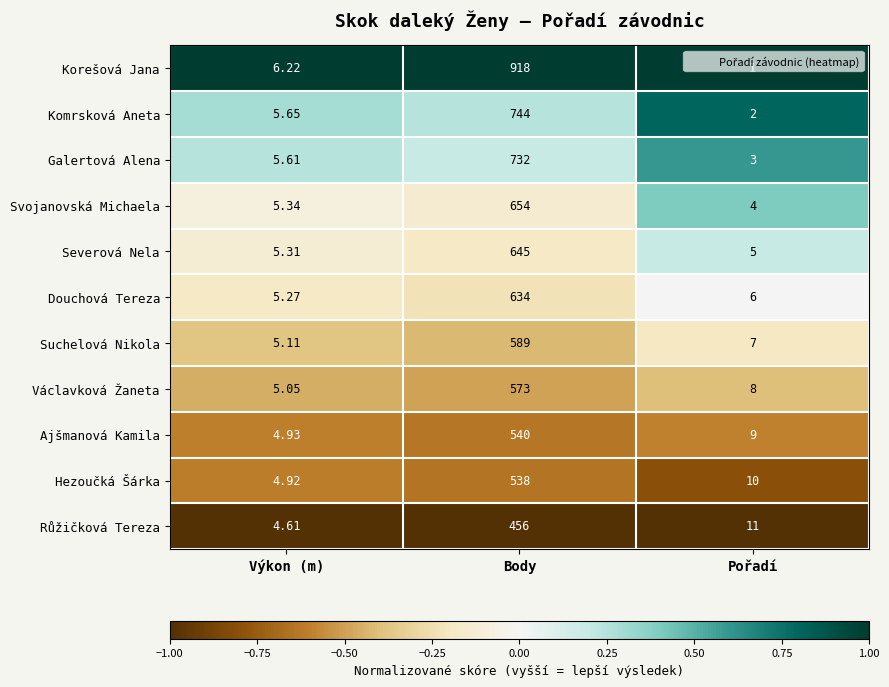

At which label does Suchelová Nikola first exceed 7?

Body